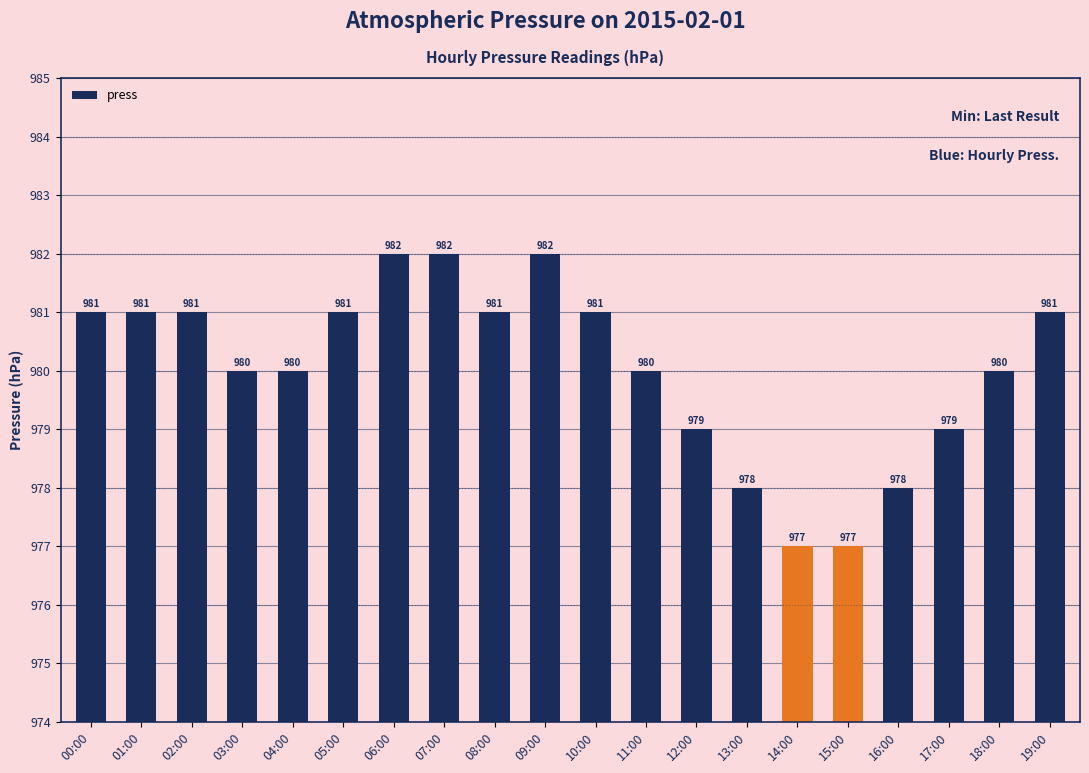

What is the difference between the maximum and minimum values?

5